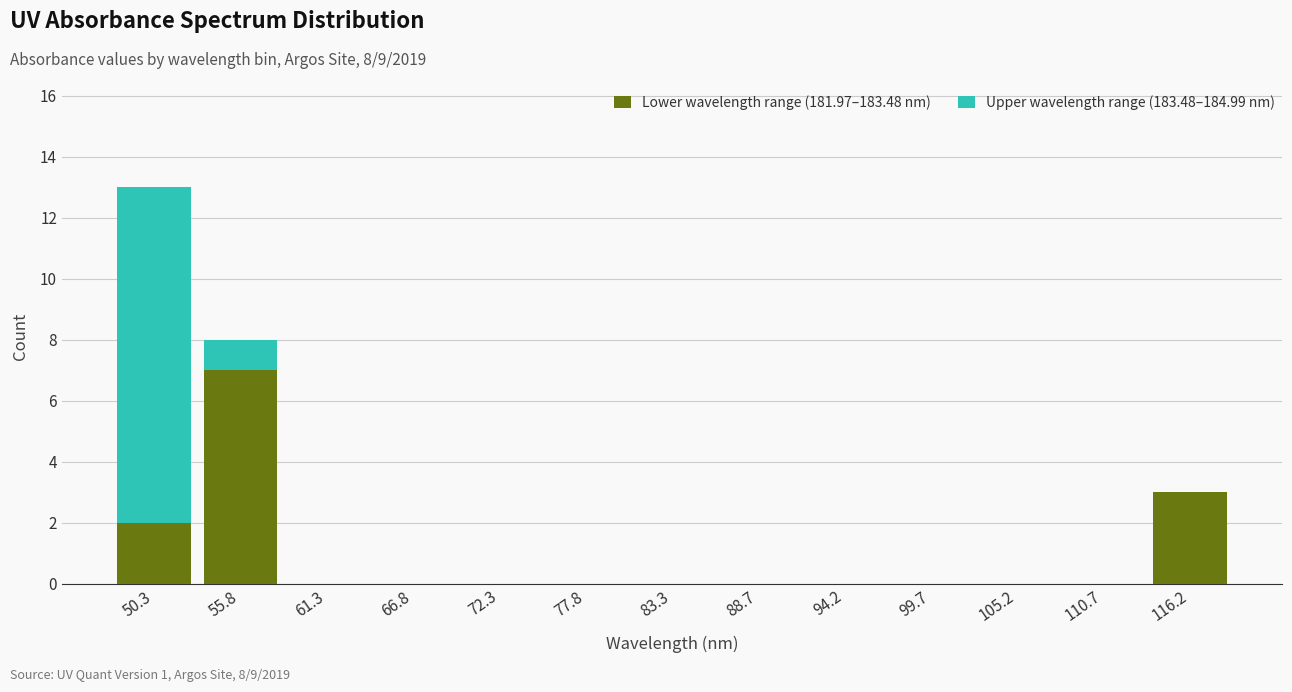

Which range on the x-axis has the tallest stacked bar (by total height)?

48 to 53